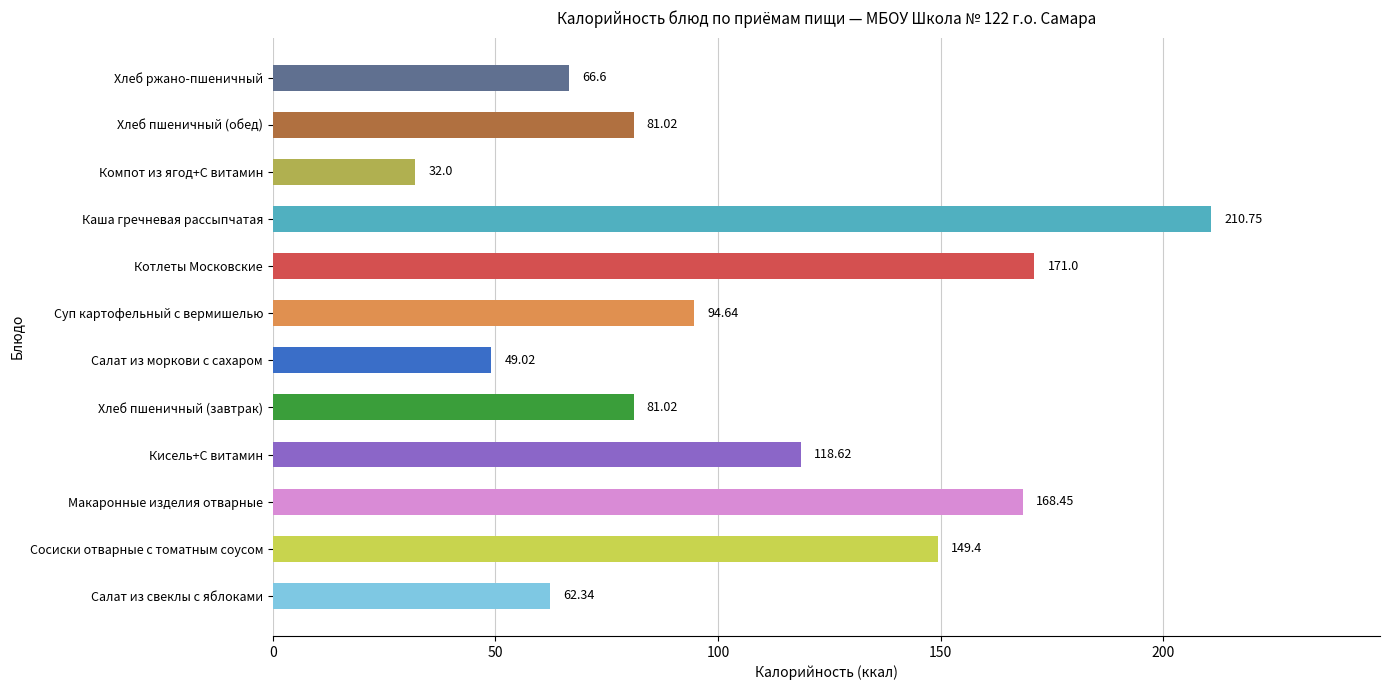

What is the change in value from Кисель+С витамин to Хлеб пшеничный (обед)?

-37.6